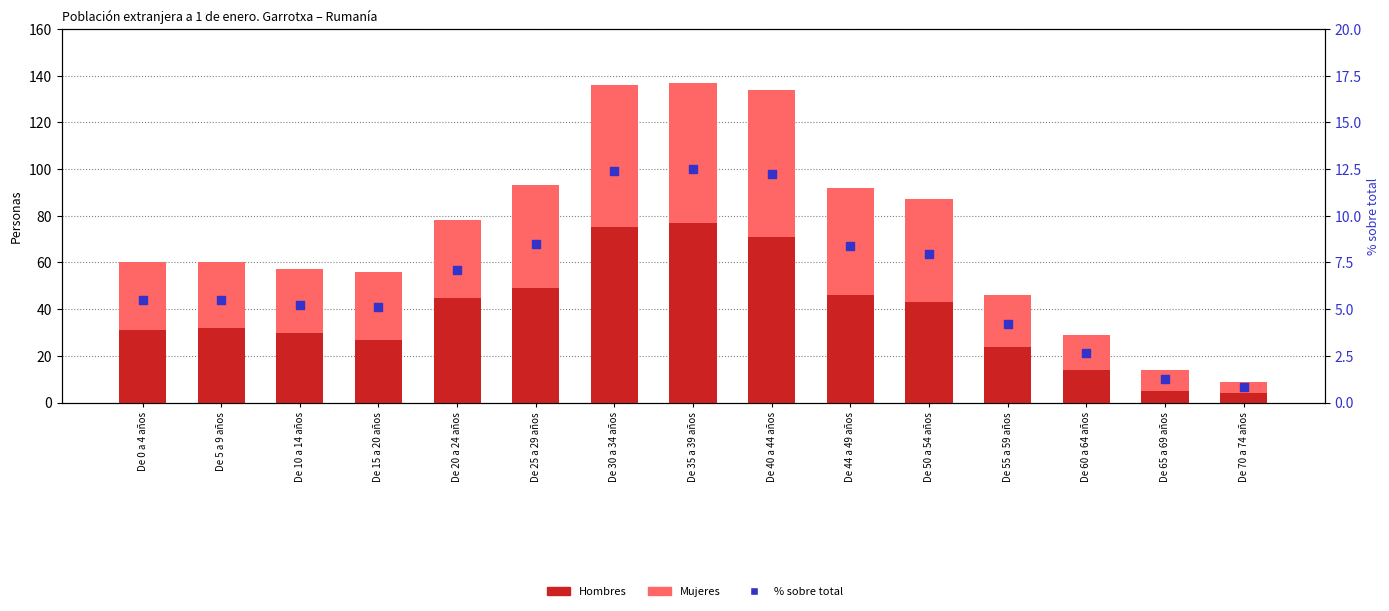

What is the total value across all series at De 40 a 44 años?

146.2